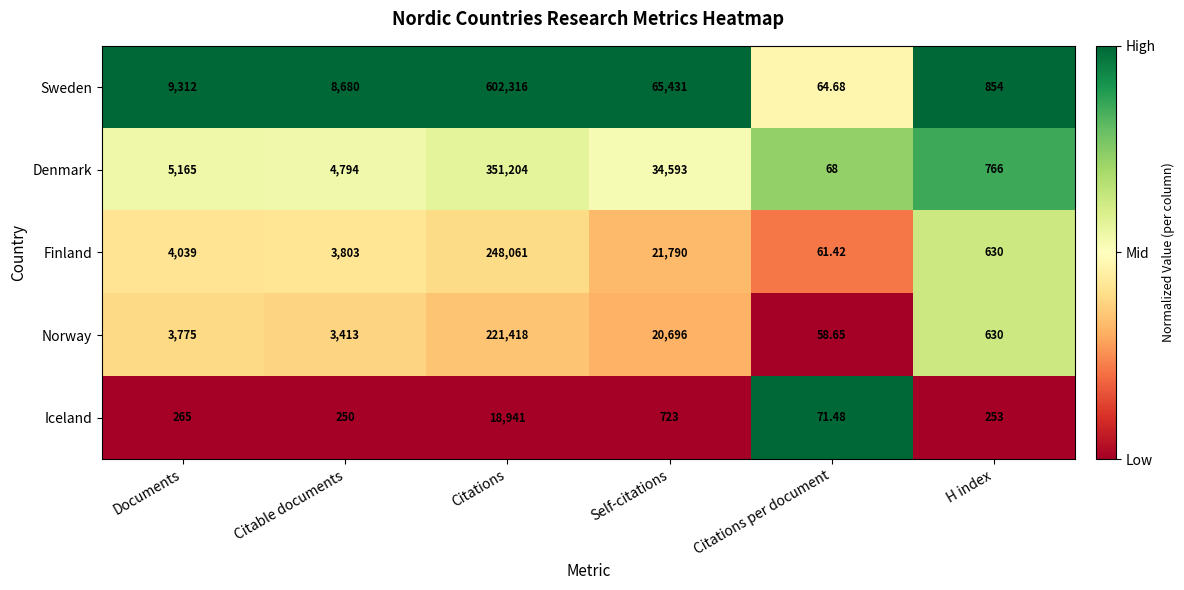

List the series in order of their peak value, lowest first.

Iceland, Norway, Finland, Denmark, Sweden